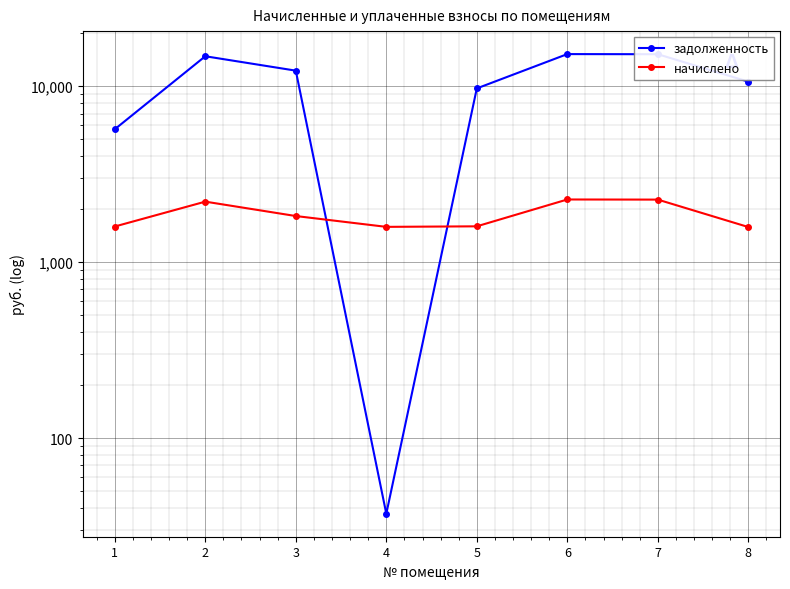

Reading left to right, extract all data points from this chart.

задолженность: 5699.3	14814.4	12270.5	37.2	9724.2	15238.4	15213.4	10624.4
начислено: 1595.9	2209.7	1830.2	1588.4	1599.6	2272.9	2269.2	1584.7